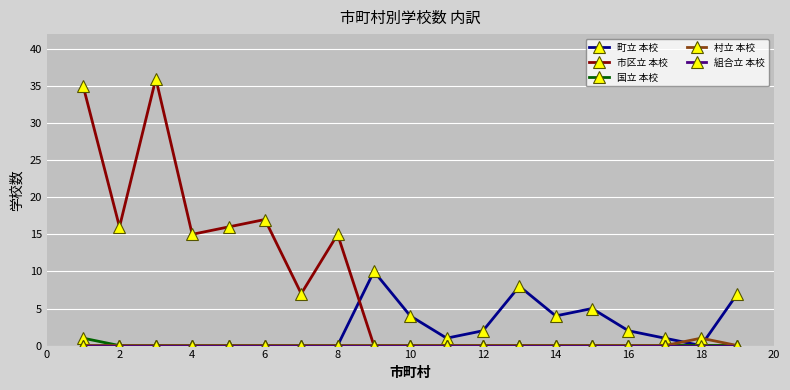

What is the value of the 町立 本校 point at the 10th from the left?

4